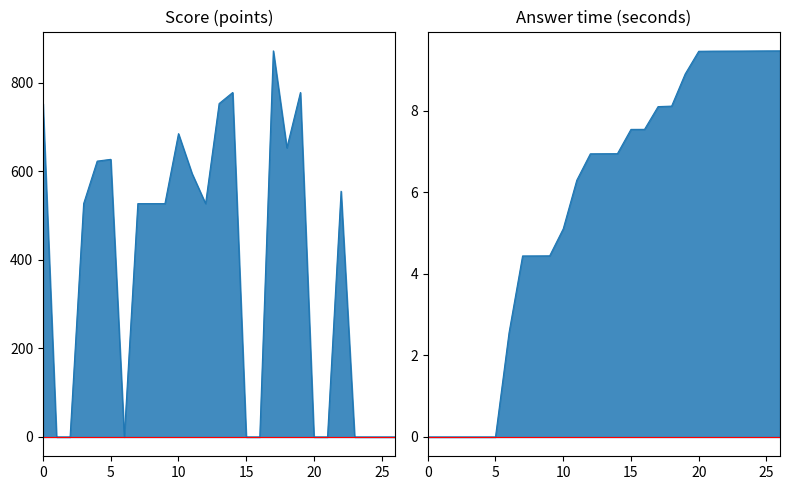

How many positive values are there?

16